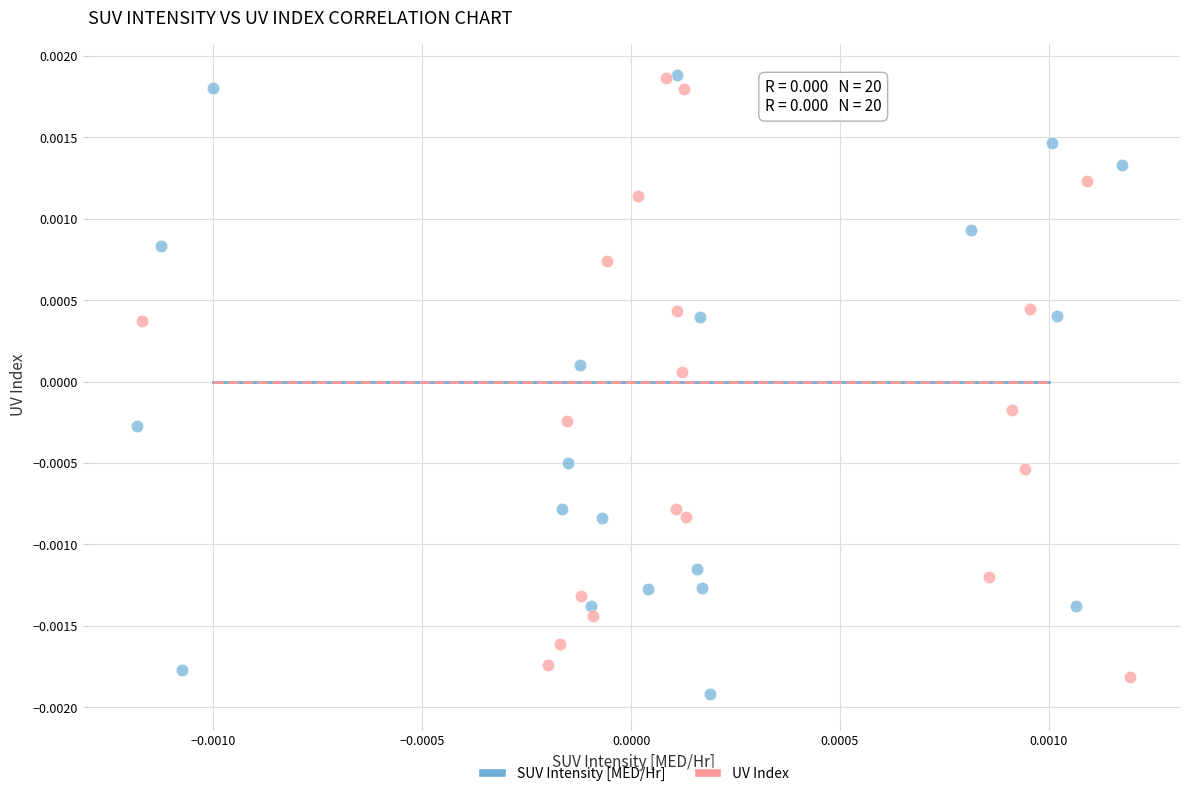

What are all the series names shown in the legend?

SUV Intensity [MED/Hr], UV Index